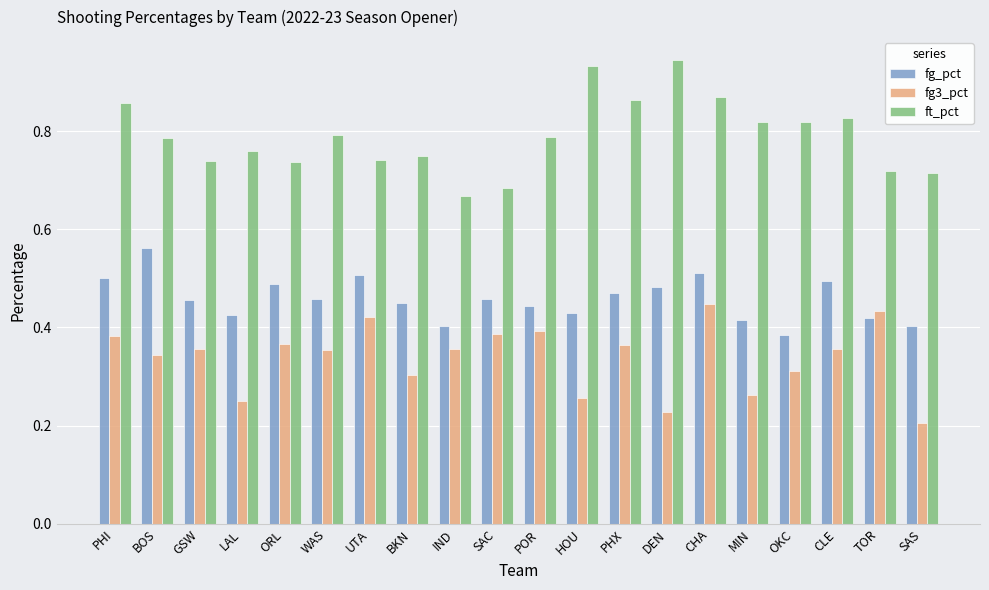

Which label corresponds to the smallest value in the chart?

SAS